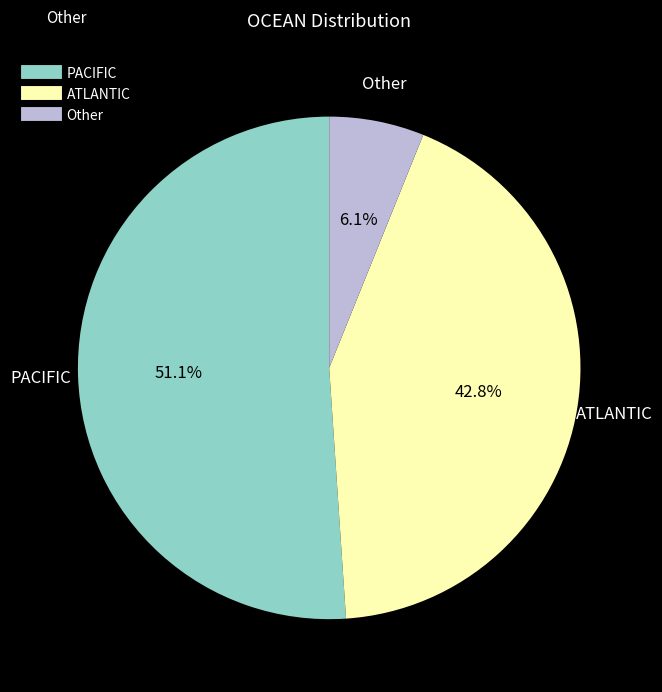

Does any single category account for the majority?

Yes